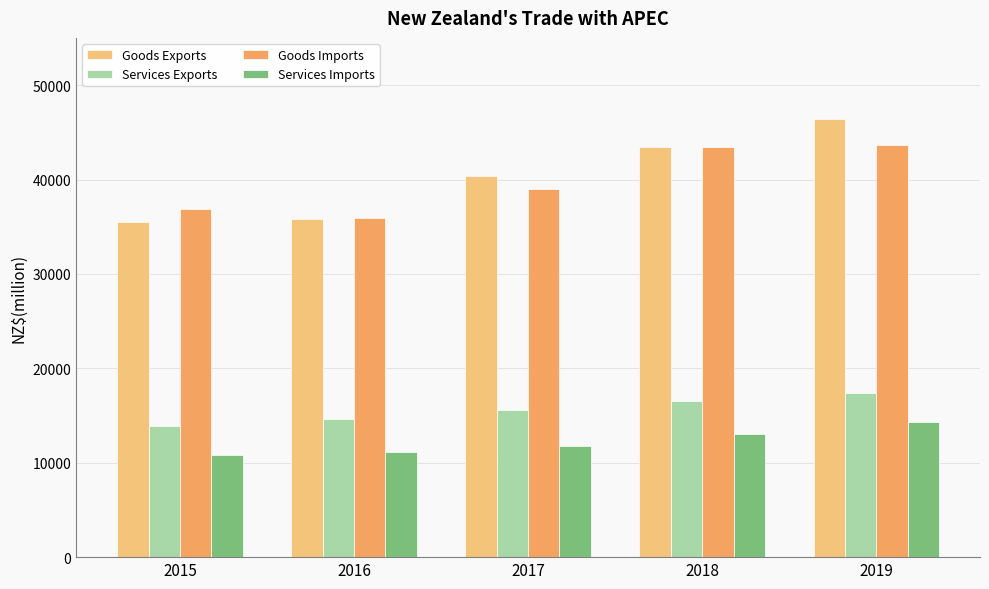

Is it true that Goods Imports equals 64012 at 2018?

False